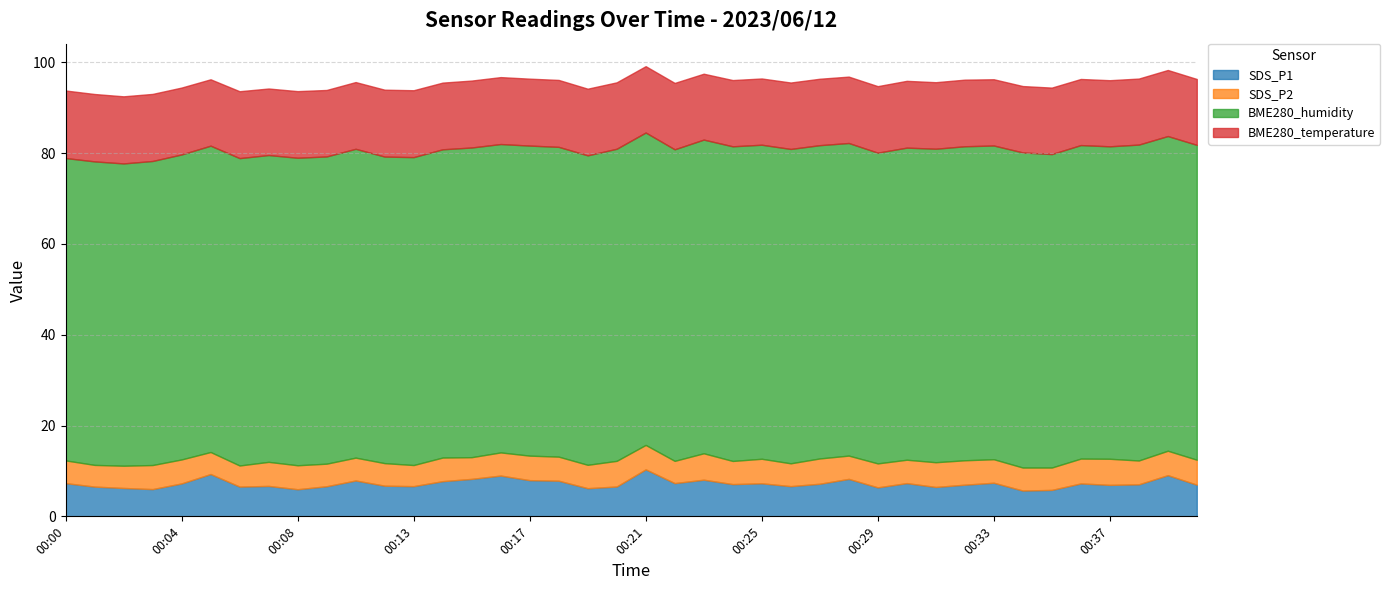

Reading right to left, list all the values displayed in this chart.

SDS_P1: 7.0	9.1	7.0	6.9	7.2	5.8	5.7	7.4	7.0	6.5	7.3	6.4	8.2	7.2	6.7	7.3	7.1	8.1	7.3	10.3	6.6	6.2	7.8	8.0	9.0	8.2	7.8	6.7	6.8	7.9	6.6	6.0	6.7	6.5	9.3	7.2	6.0	6.2	6.5	7.3
SDS_P2: 5.5	5.4	5.2	5.8	5.5	4.9	5.1	5.2	5.4	5.5	5.2	5.3	5.1	5.6	5.0	5.4	5.1	5.8	4.9	5.4	5.7	5.2	5.3	5.4	5.1	4.8	5.2	4.7	5.0	5.0	5.0	5.3	5.3	4.7	4.8	5.3	5.3	4.9	4.8	5.0
BME280_humidity: 69.3	69.3	69.6	68.8	69.0	69.0	69.4	69.1	69.2	69.0	68.7	68.4	68.8	69.0	69.2	69.2	69.3	69.1	68.6	68.8	68.7	68.2	68.2	68.3	67.9	68.2	67.9	67.8	67.5	68.0	67.7	67.7	67.6	67.7	67.5	67.2	67.0	66.6	66.8	66.6
BME280_temperature: 14.5	14.6	14.5	14.6	14.6	14.6	14.6	14.6	14.7	14.7	14.7	14.7	14.6	14.6	14.6	14.6	14.6	14.5	14.6	14.6	14.6	14.7	14.7	14.7	14.7	14.7	14.7	14.7	14.7	14.7	14.6	14.7	14.7	14.7	14.6	14.7	14.8	14.8	14.8	14.9